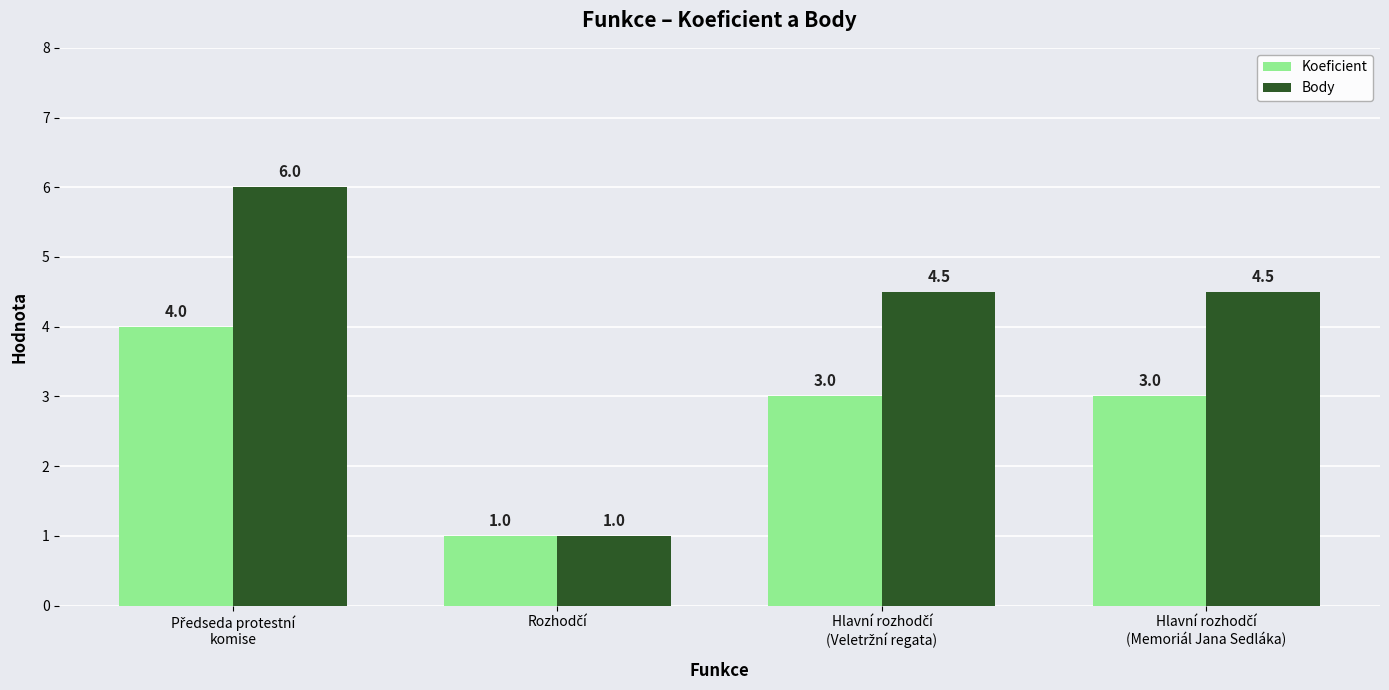

What is the maximum value shown in the chart?

6.0